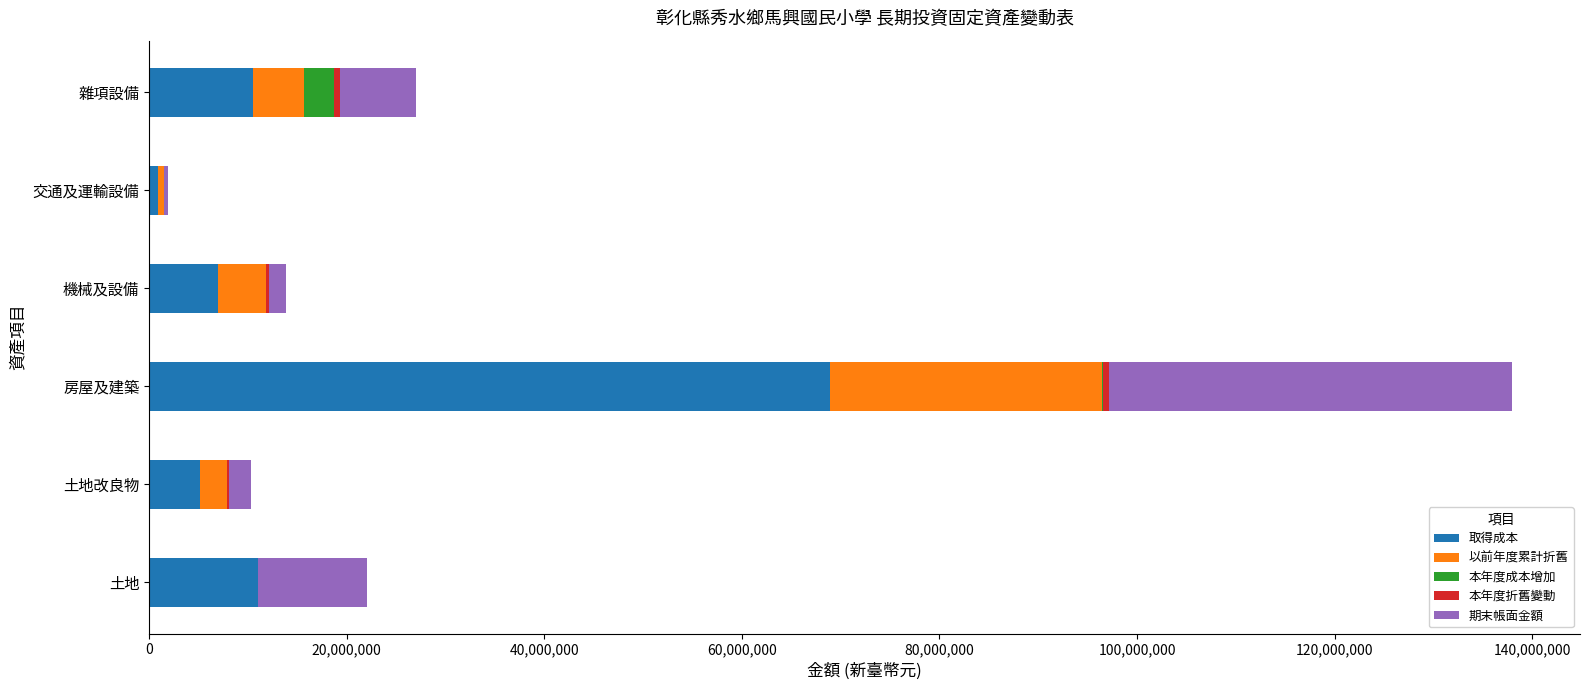

True or false: 取得成本 has a value of 11027358 at 土地.

True